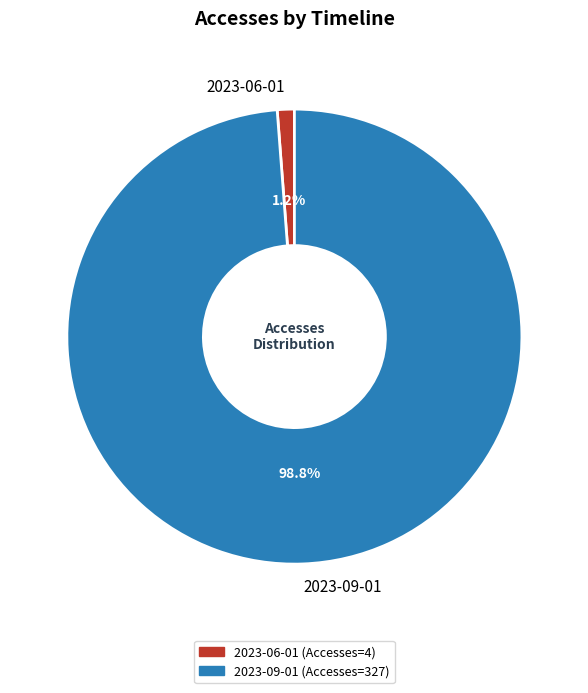

What is the smallest slice in the pie chart?

2023-06-01